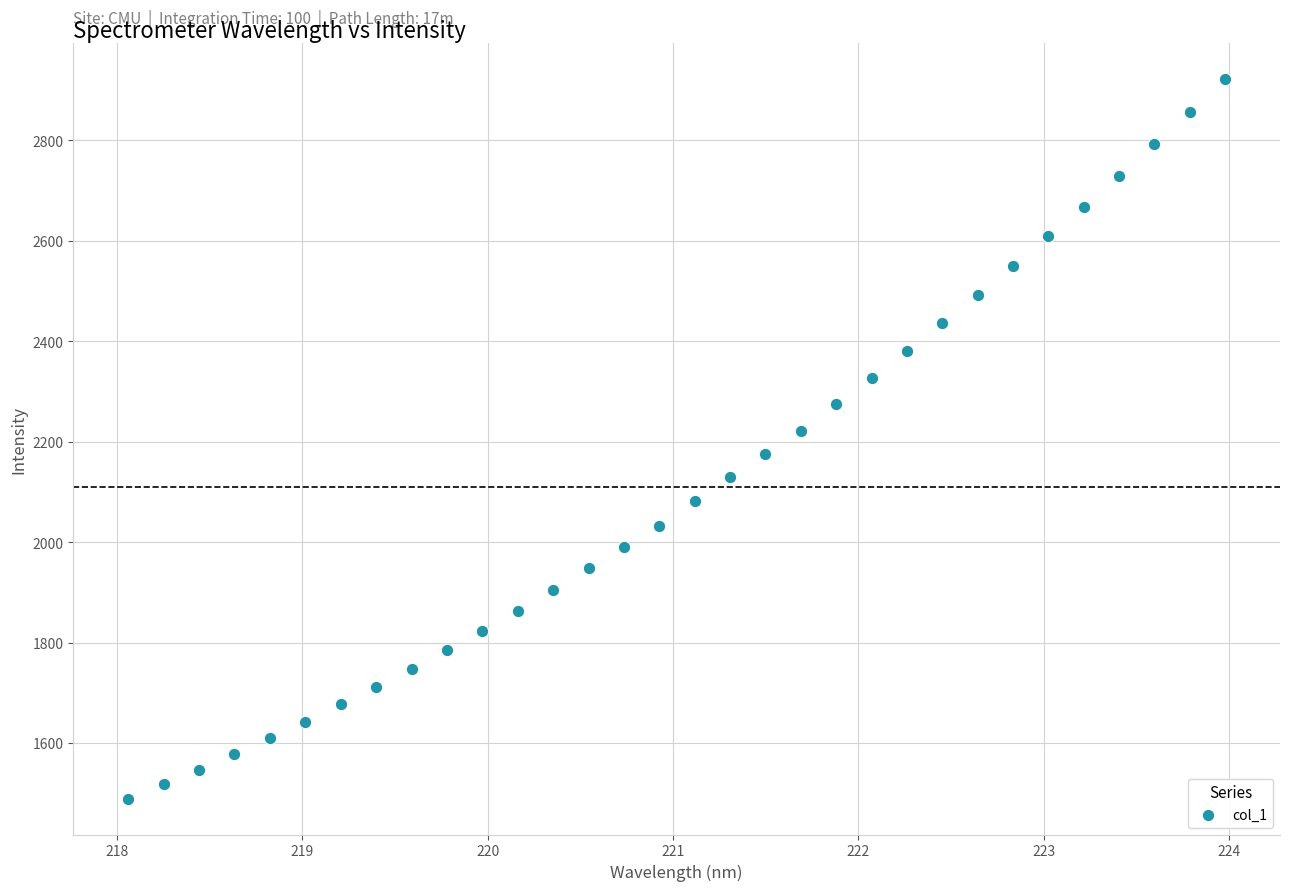

What is the range of X values (max minus min)?

5.9